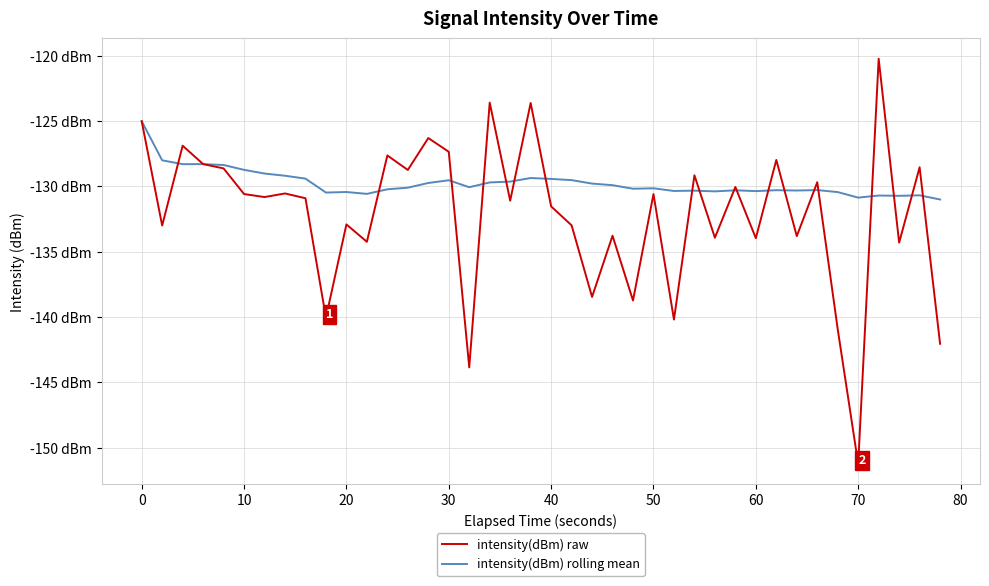

Reading left to right, list all the values displayed in this chart.

intensity(dBm) raw: -125.0	-133.0	-126.9	-128.3	-128.6	-130.6	-130.8	-130.5	-130.9	-140.0	-132.9	-134.2	-127.6	-128.7	-126.3	-127.3	-143.9	-123.6	-131.1	-123.6	-131.5	-133.0	-138.5	-133.8	-138.7	-130.6	-140.2	-129.1	-133.9	-130.0	-134.0	-128.0	-133.8	-129.7	-140.9	-151.2	-120.2	-134.3	-128.5	-142.0
intensity(dBm) rolling mean: -125.0	-128.0	-128.3	-128.3	-128.4	-128.7	-129.0	-129.2	-129.4	-130.5	-130.4	-130.6	-130.2	-130.1	-129.7	-129.5	-130.1	-129.7	-129.6	-129.4	-129.4	-129.5	-129.8	-129.9	-130.2	-130.1	-130.3	-130.3	-130.4	-130.3	-130.4	-130.3	-130.3	-130.3	-130.4	-130.9	-130.7	-130.7	-130.7	-131.0